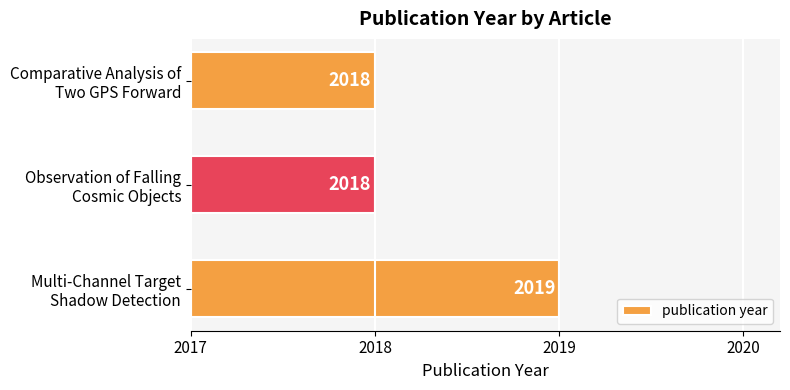

What is the difference between the maximum and minimum values?

1